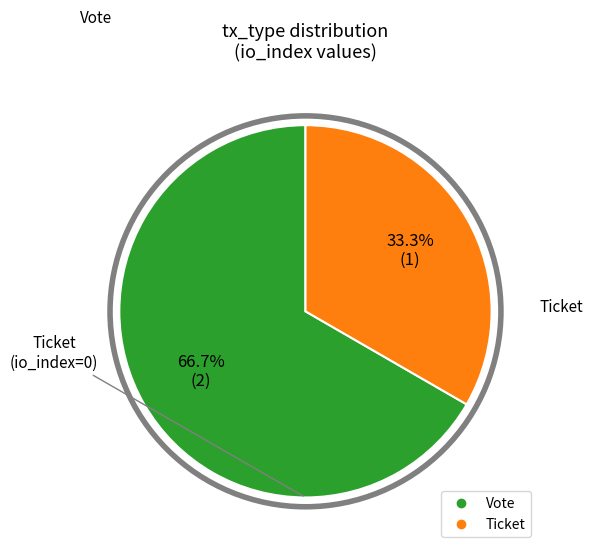

Does any single category account for the majority?

Yes